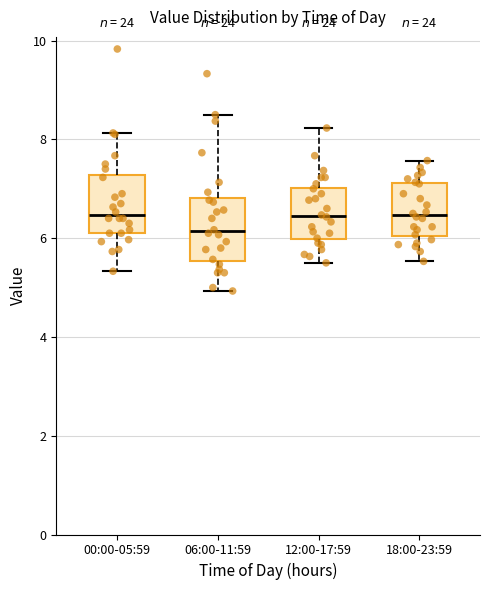

Reading left to right, transcribe this box plot: for each box, give where its median line is, the range the box spans, and where its two whiskers end, as read against the y-axis. The values are not printed on the chart, so give them approximately, as read against the axis.

00:00-05:59: median 6.4, box 6.2 to 7.2, whiskers 5.4 to 8.2
06:00-11:59: median 6.2, box 5.6 to 6.8, whiskers 5.0 to 8.6
12:00-17:59: median 6.4, box 6.0 to 7.0, whiskers 5.6 to 8.2
18:00-23:59: median 6.4, box 6.0 to 7.2, whiskers 5.6 to 7.6